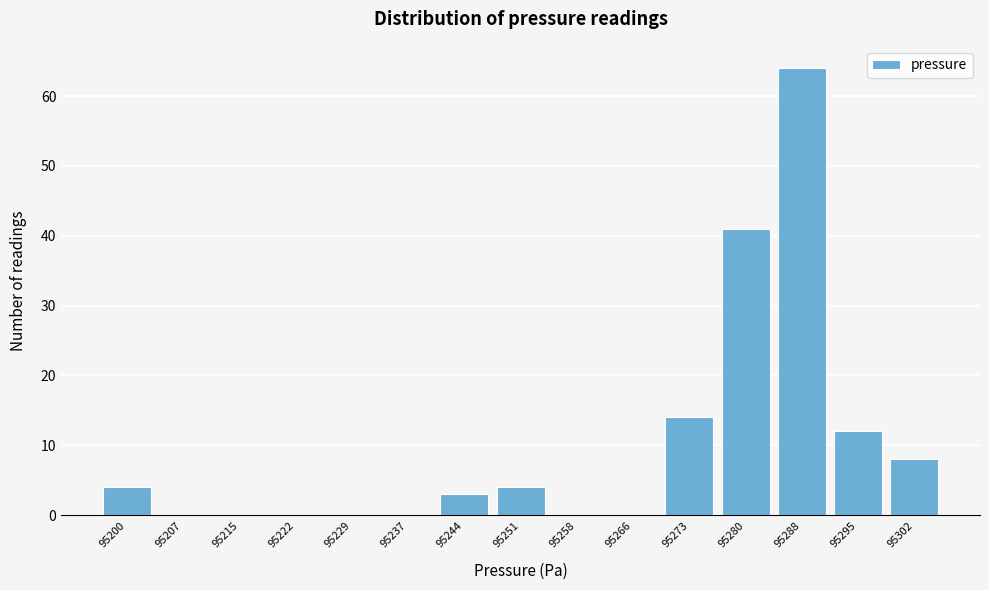

Reading right to left, list all the values displayed in this chart.

95302=8	95295=12	95288=64	95280=41	95273=14	95266=0	95258=0	95251=4	95244=3	95237=0	95229=0	95222=0	95215=0	95207=0	95200=4